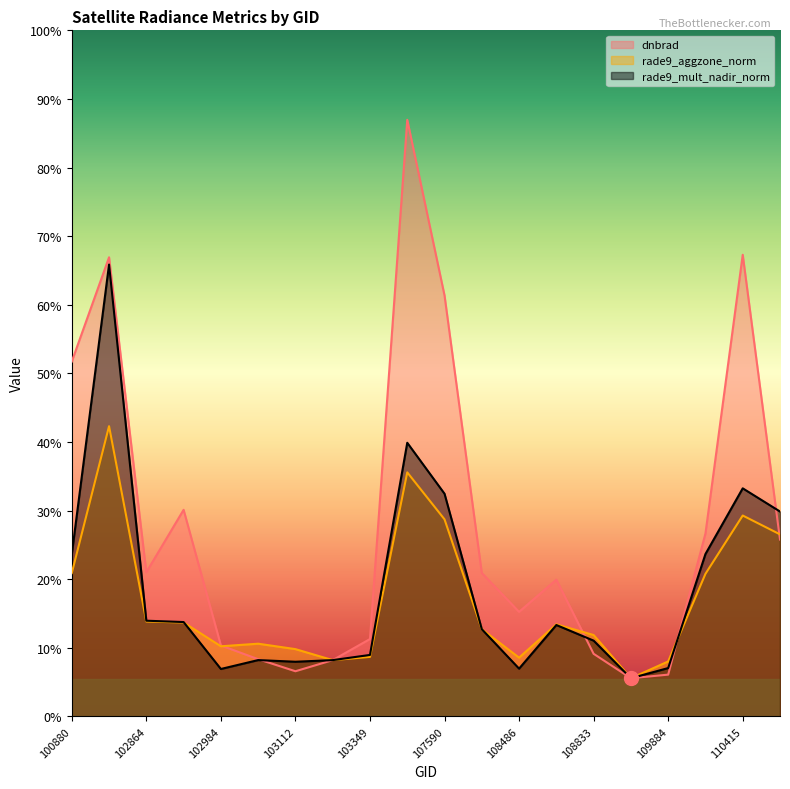

At which category is the sum across all series the highest?

101006